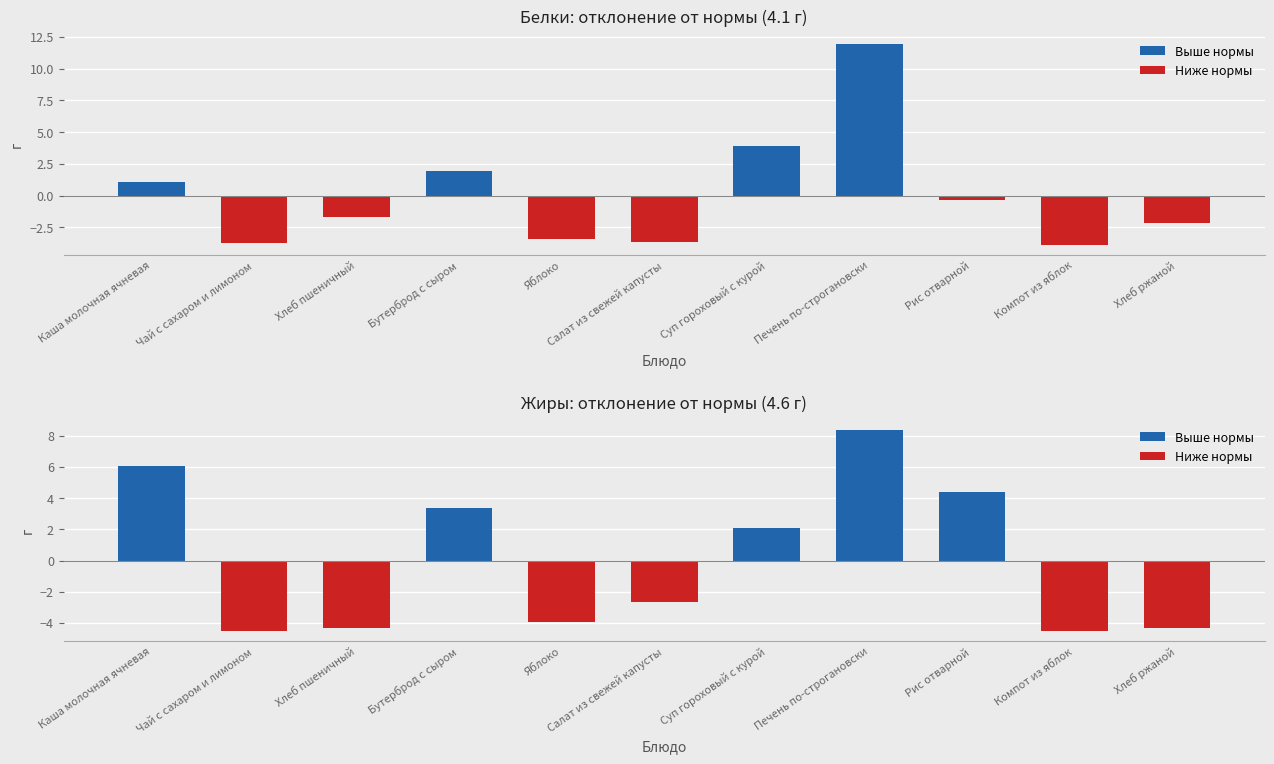

Which category has the highest value across all series?

Печень по-строгановски